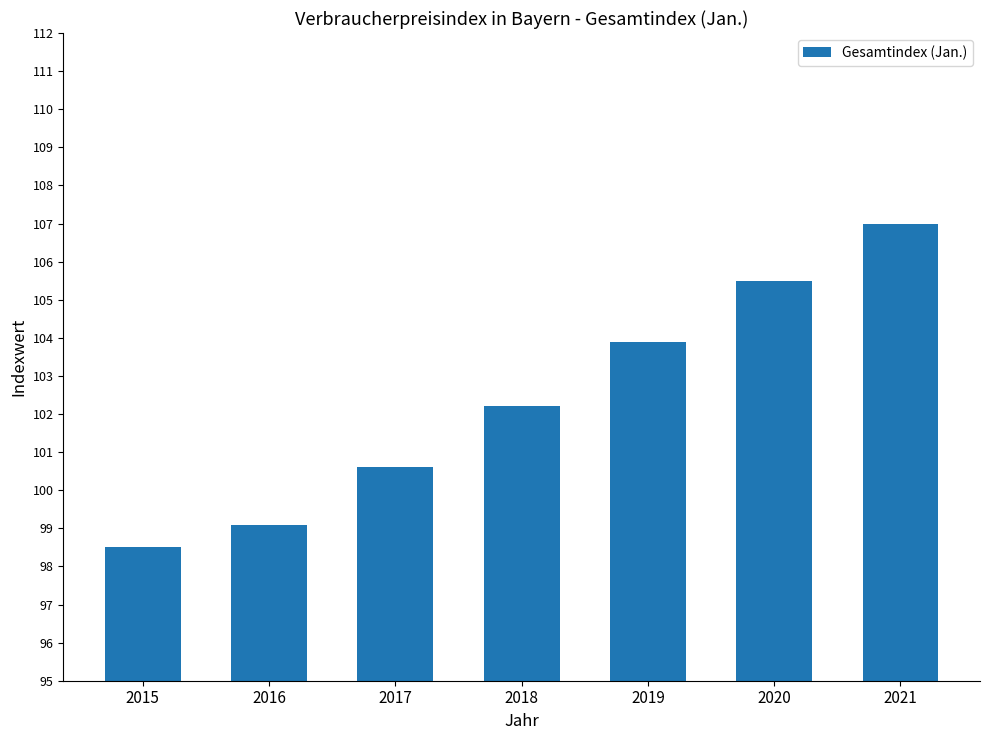

At which category does the chart reach its minimum across all series?

2015